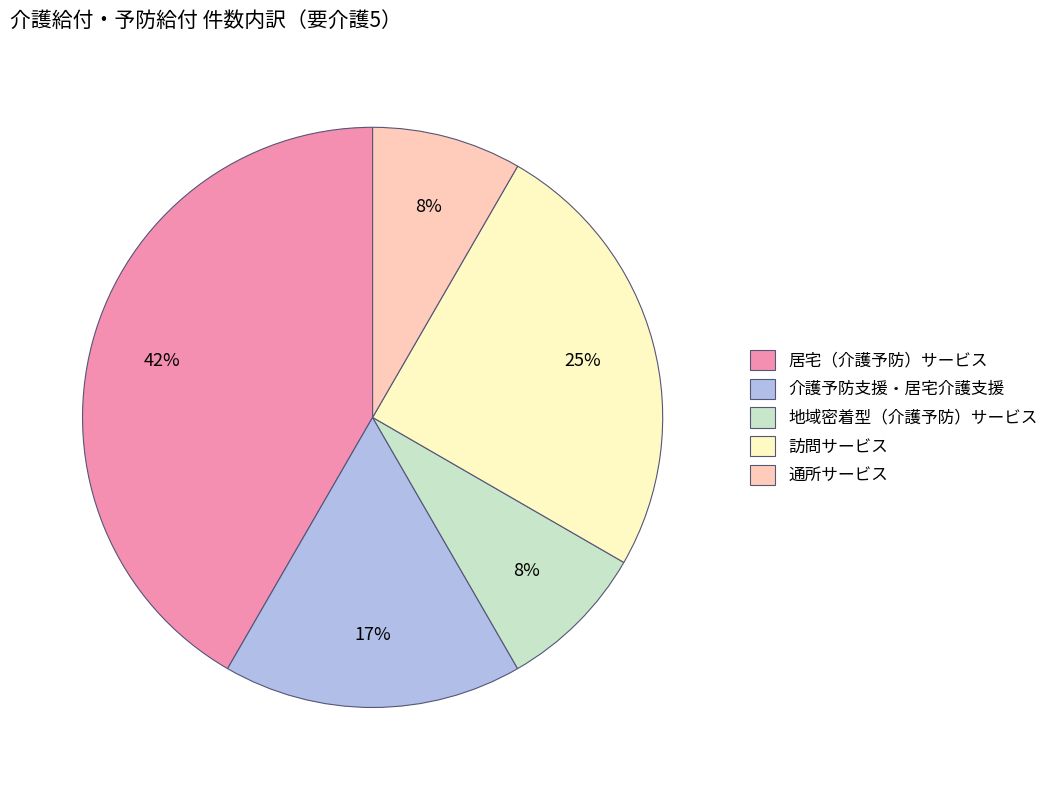

Count the number of slices in the pie.

5